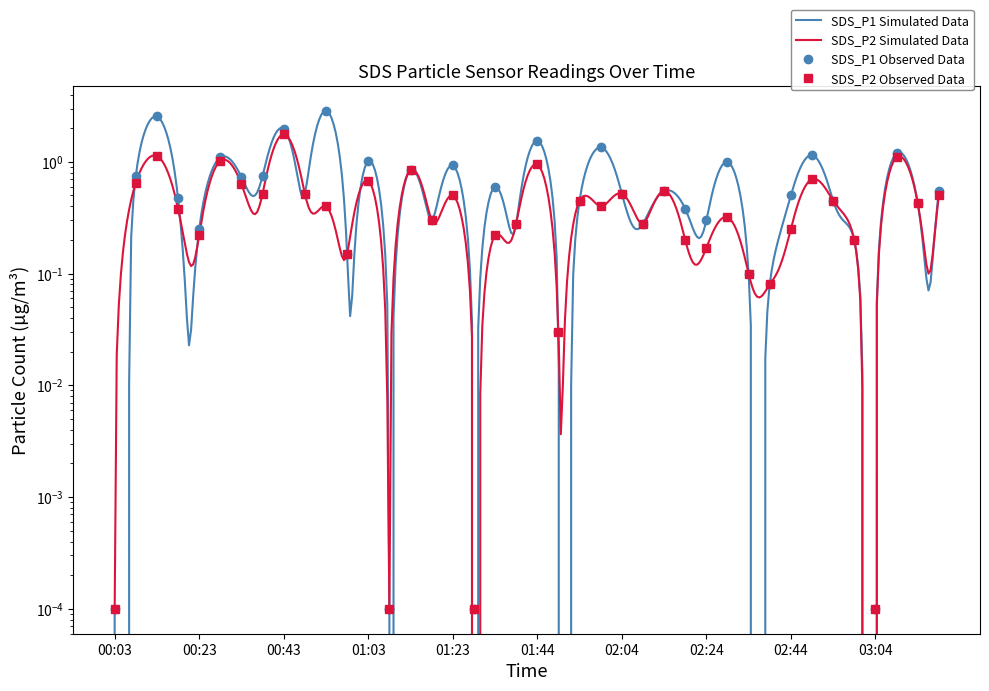

Between 01:44 and 00:08, which is larger?

01:44